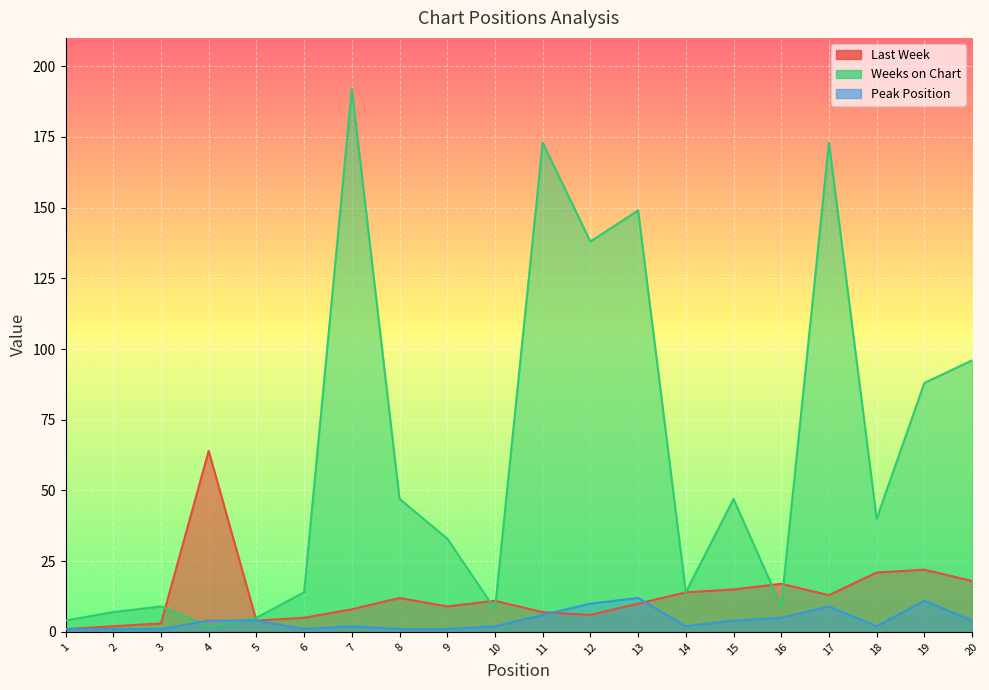

Where do Peak Position and Last Week first cross each other?

11 and 12